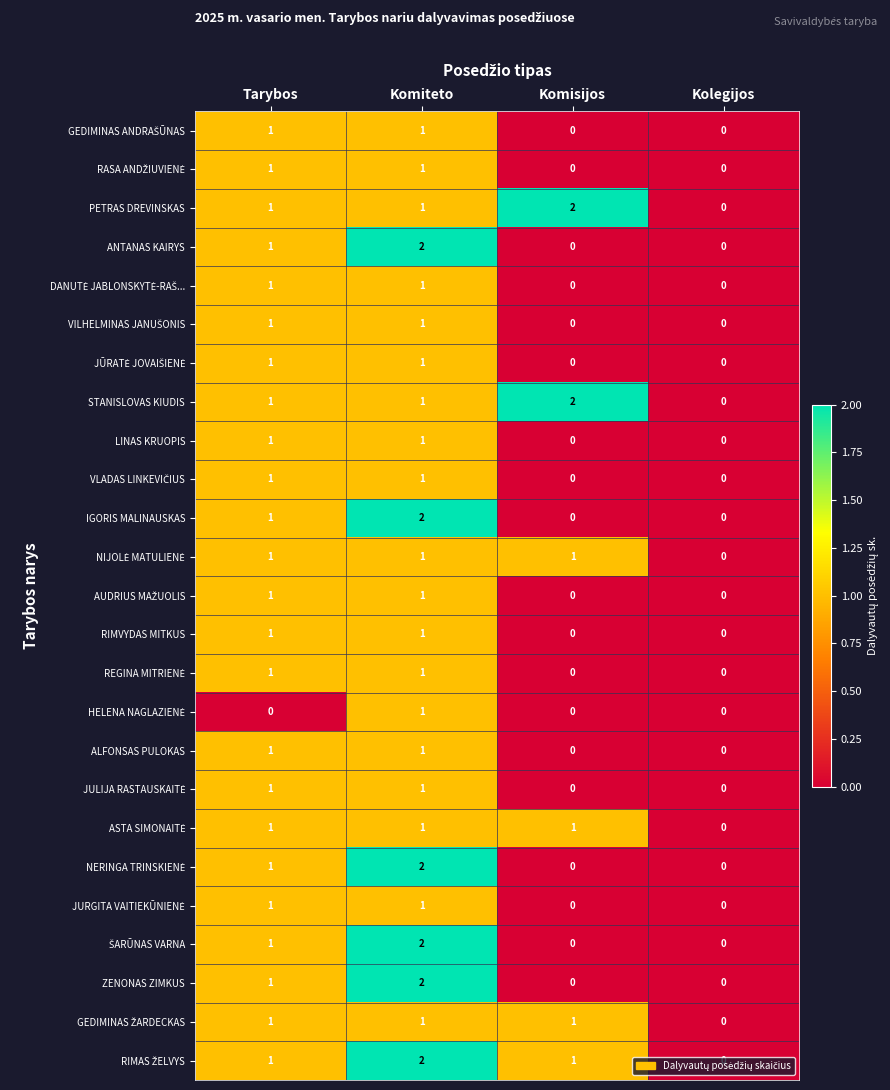

At which category is the sum across all series the highest?

Komiteto